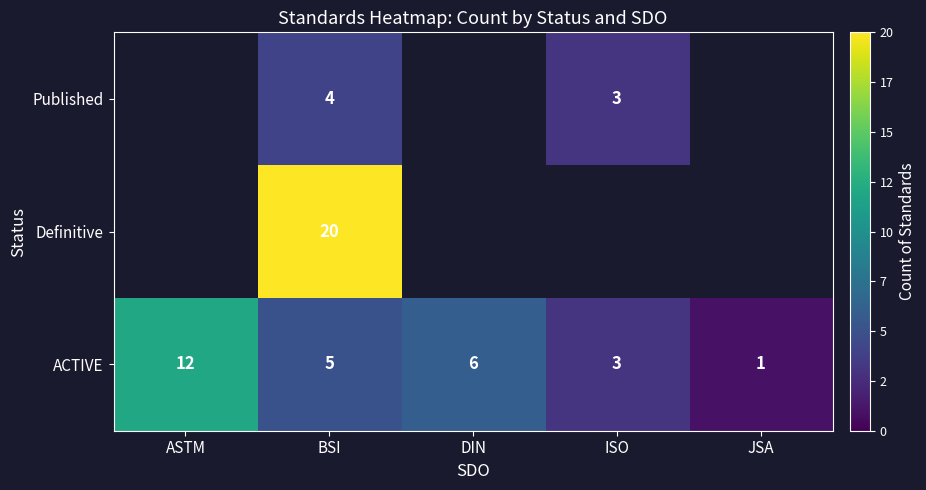

What is the difference between the maximum and second lowest values in the ACTIVE series?

9